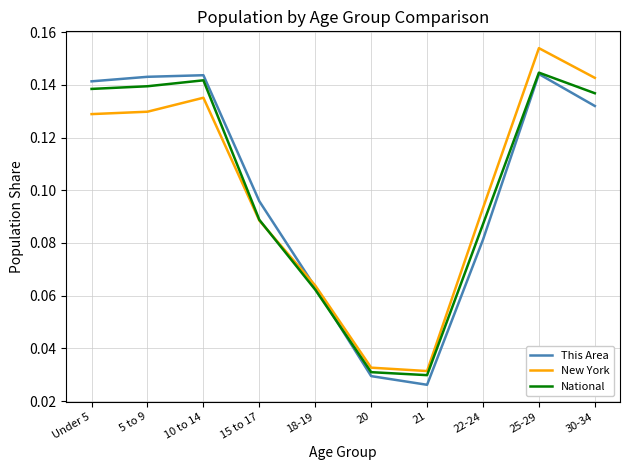

Between 10 to 14 and 25-29, which series saw the biggest shift?

New York